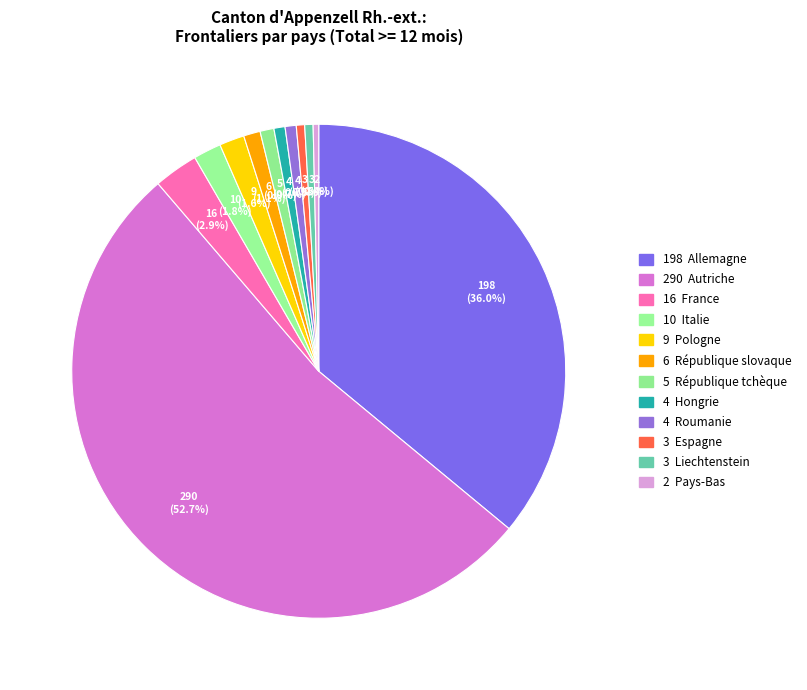

How many segments does this pie chart have?

12